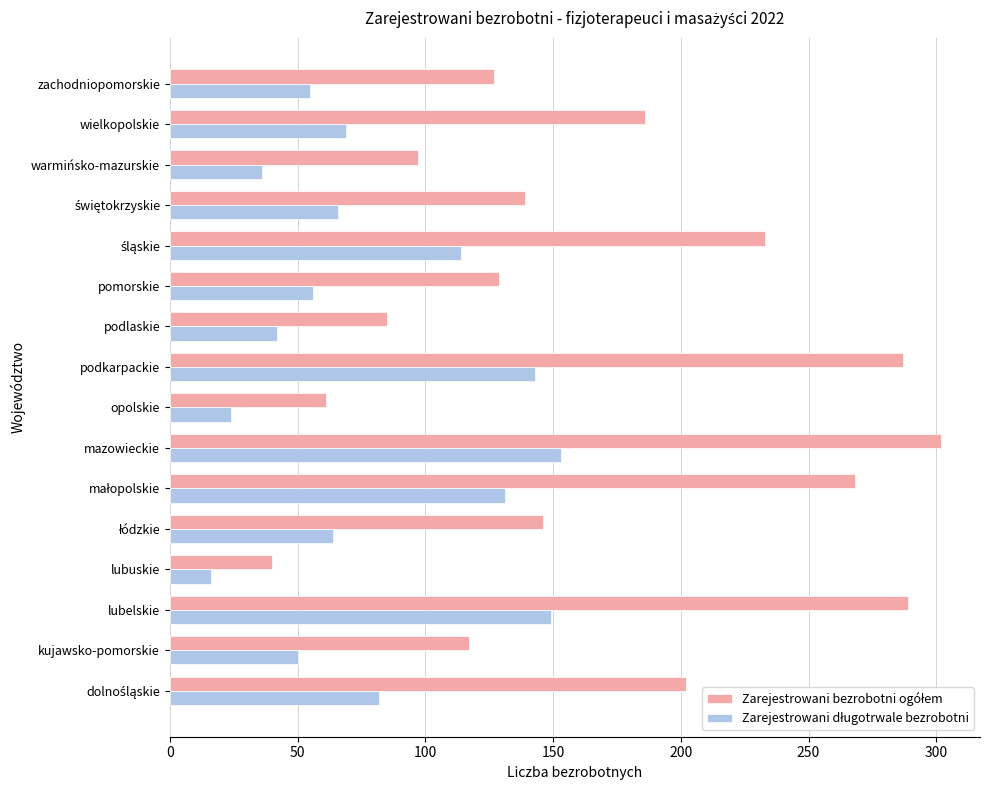

What is the total value across all series at podkarpackie?

430